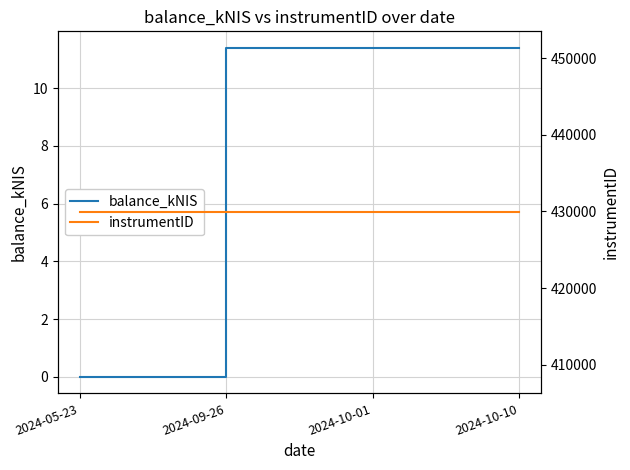

At which category is the sum across all series the highest?

2024-09-26